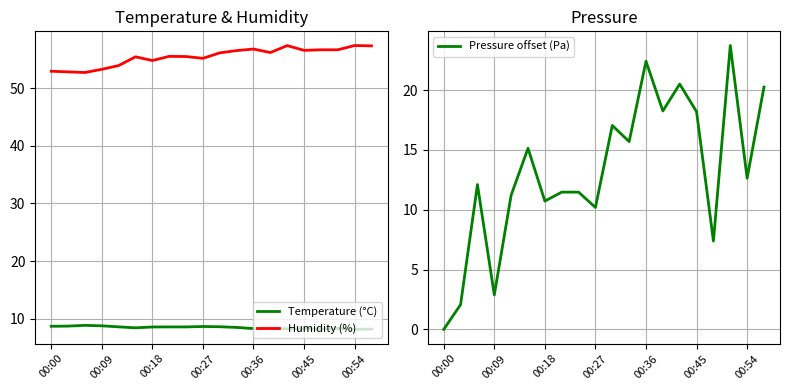

What is the sum of the Humidity (%) values at 13 and 7?

111.7